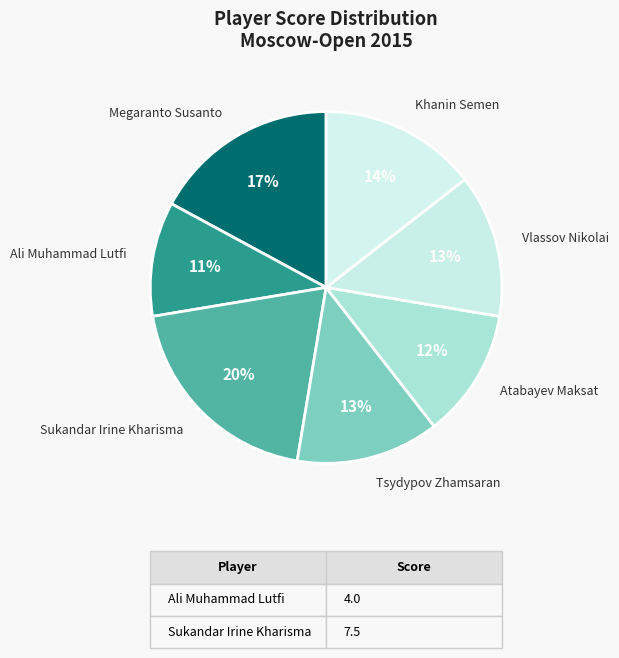

To the nearest percent, what portion does Vlassov Nikolai represent?

13%